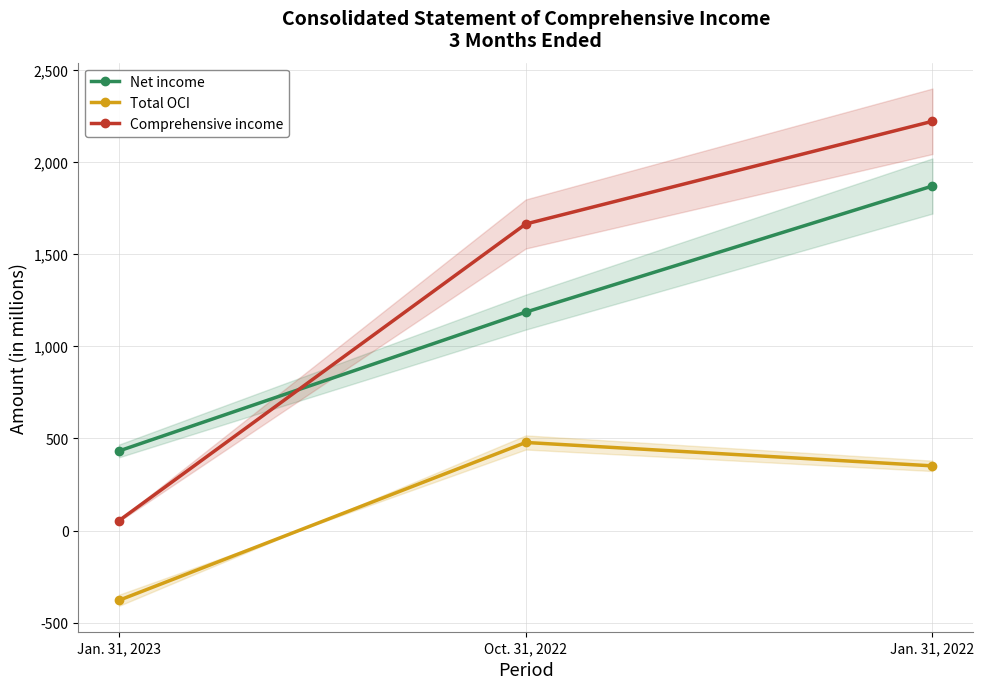

What is the smallest value displayed?

-378